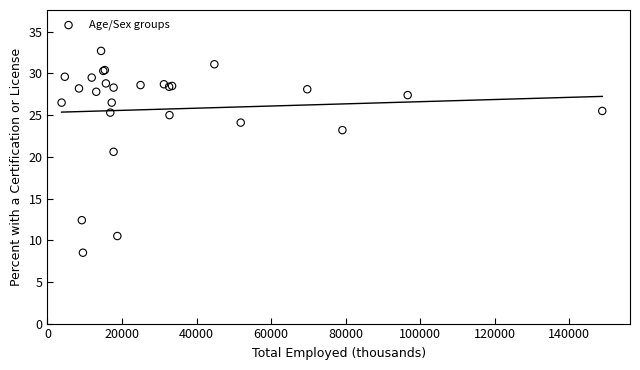

What Y value in the scatter plot is closest to 20?

20.6